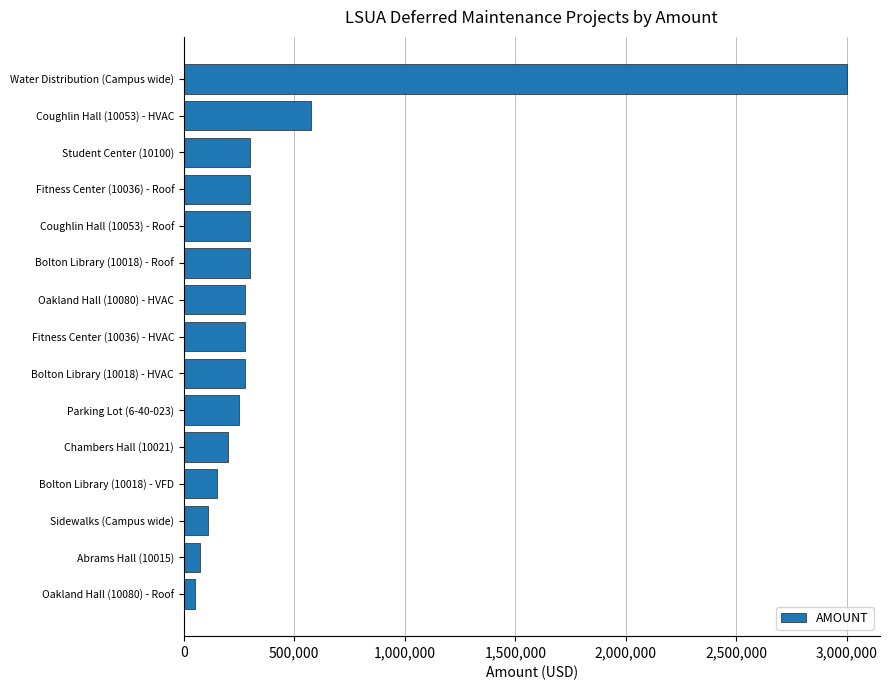

Reading bottom to top, list all the values displayed in this chart.

50000	75000	110000	150000	200000	250000	275000	275000	275000	300000	300000	300000	300000	575000	3000000